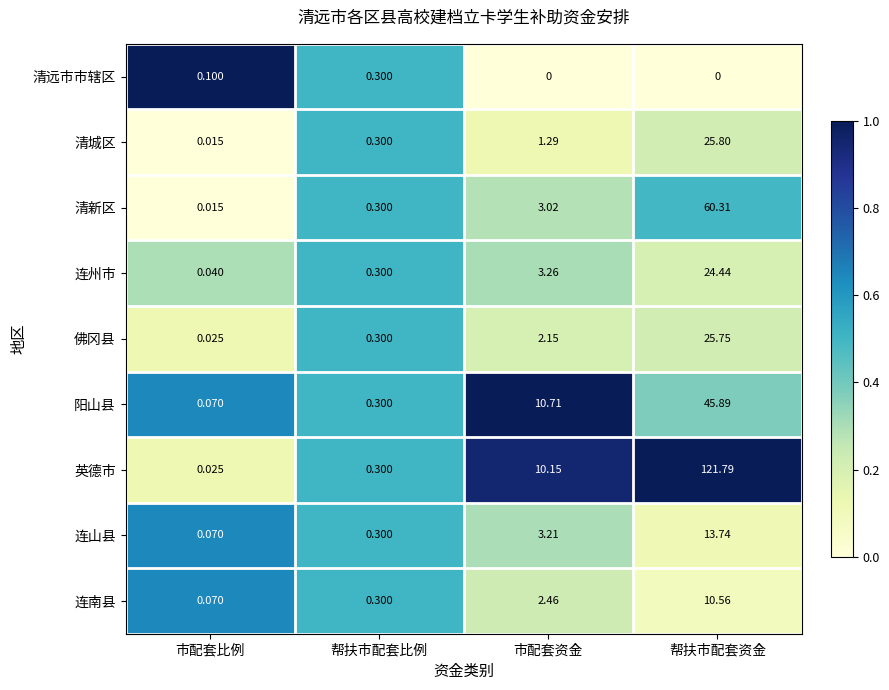

Where is 英德市 nearest to the value 60?

市配套资金